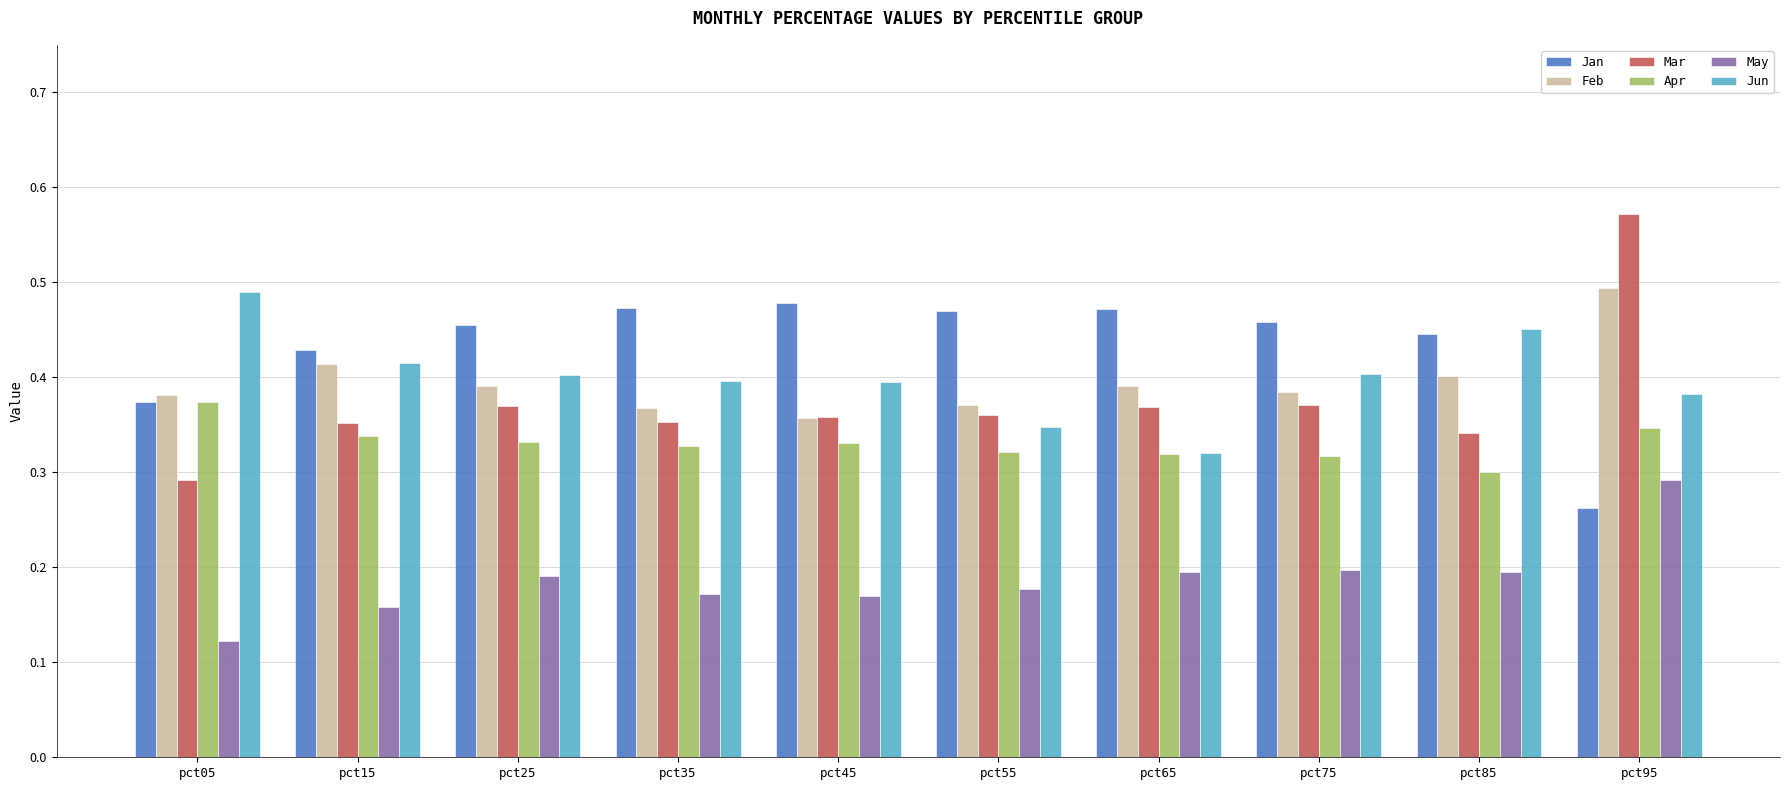

Does the chart contain stacked bars?

No